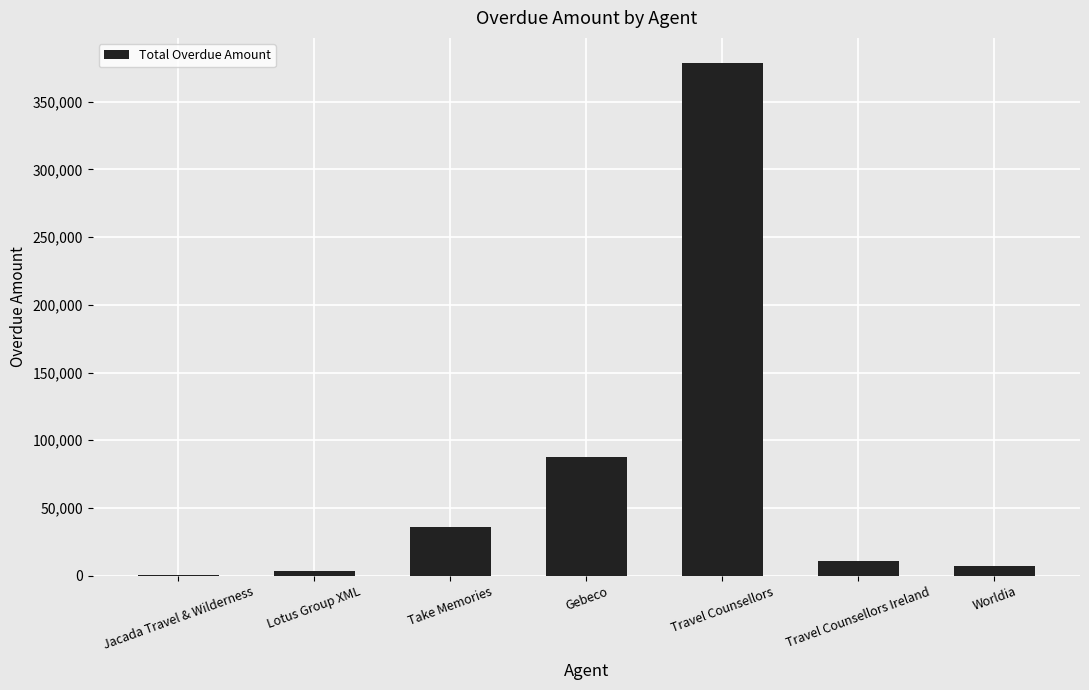

What is the maximum value shown in the chart?

378203.8